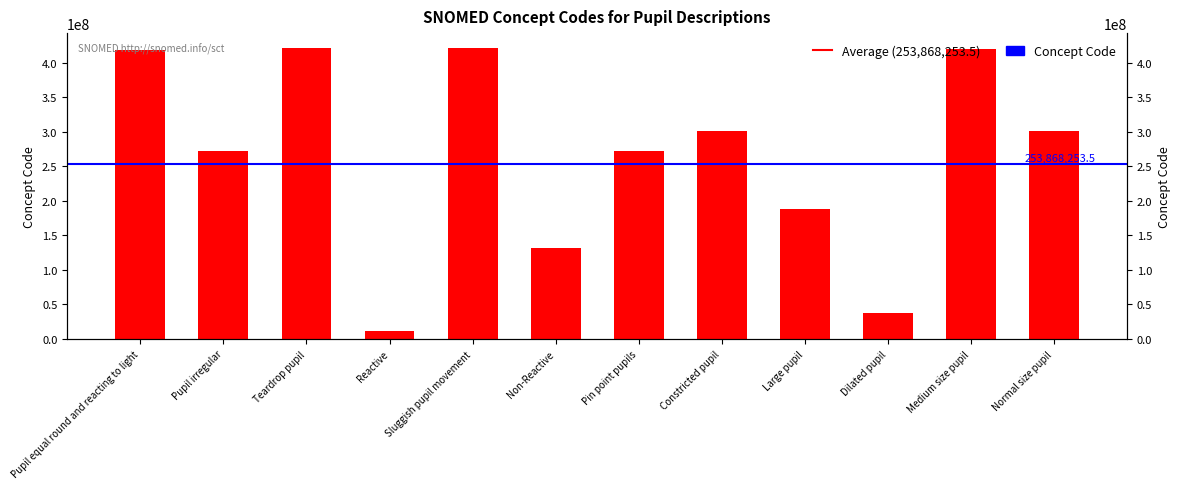

How many bars are there in total?

12